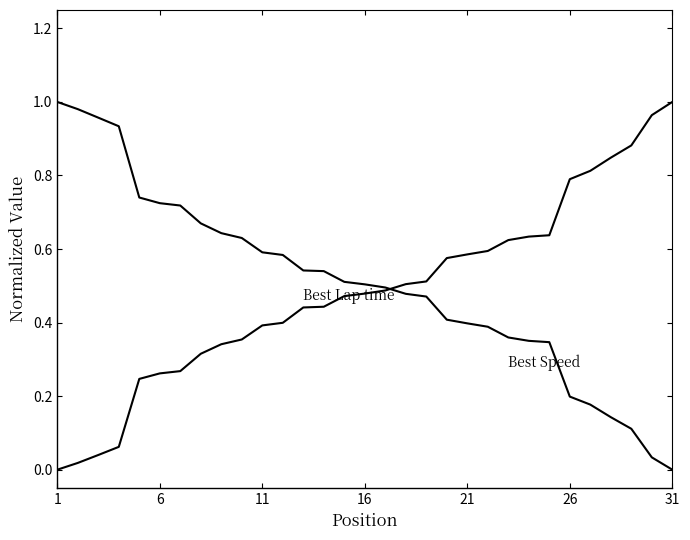

How many lines are shown in the chart?

2